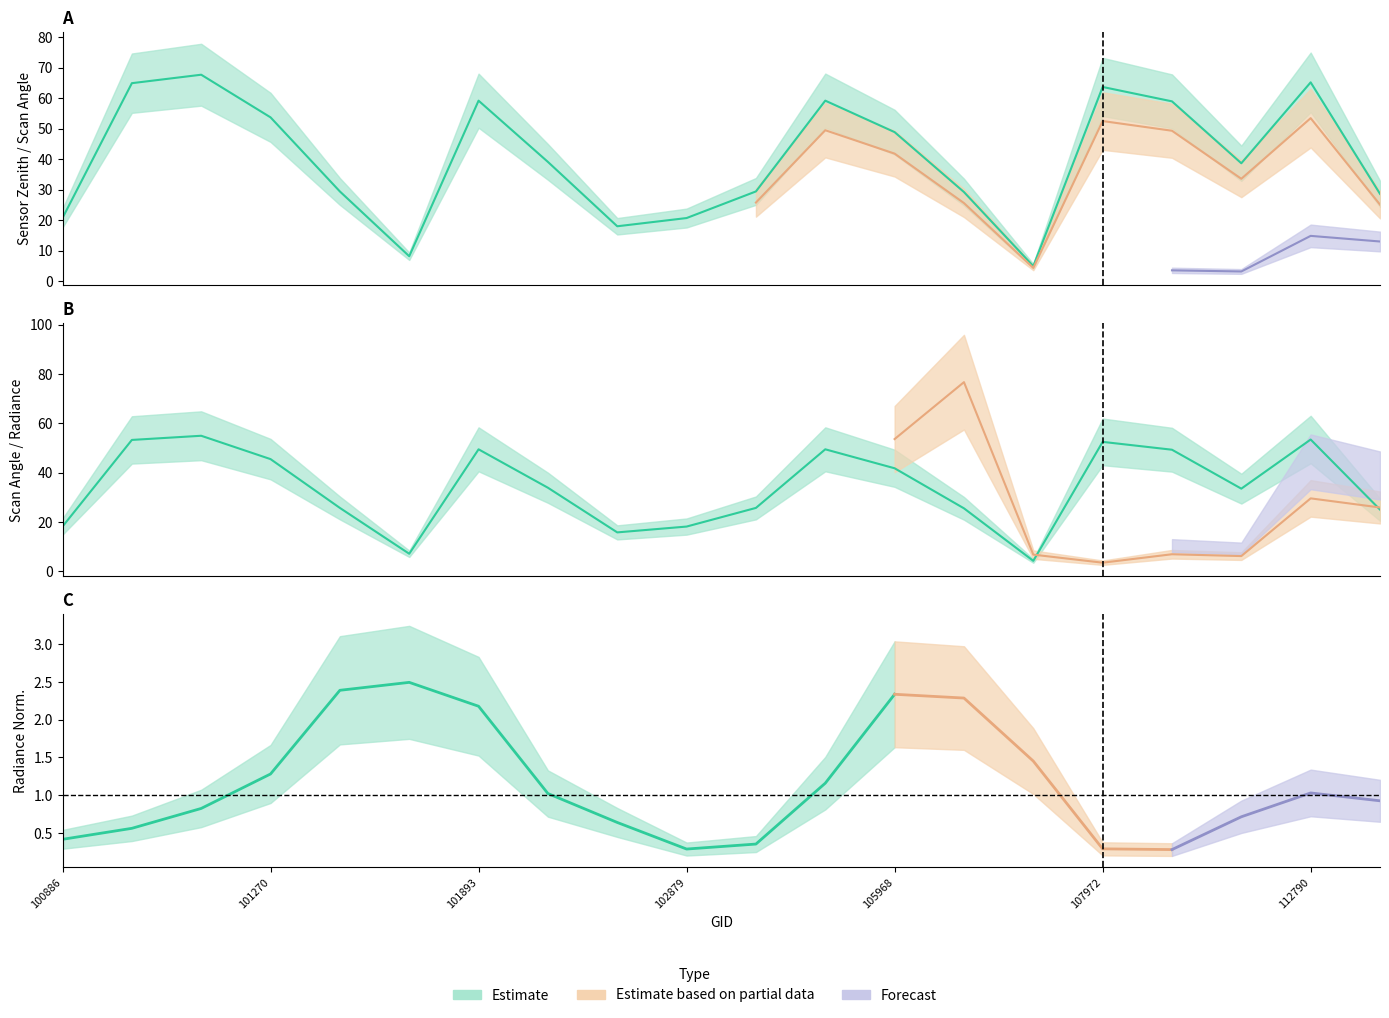

At how many categories does at least one series exceed 45?

9